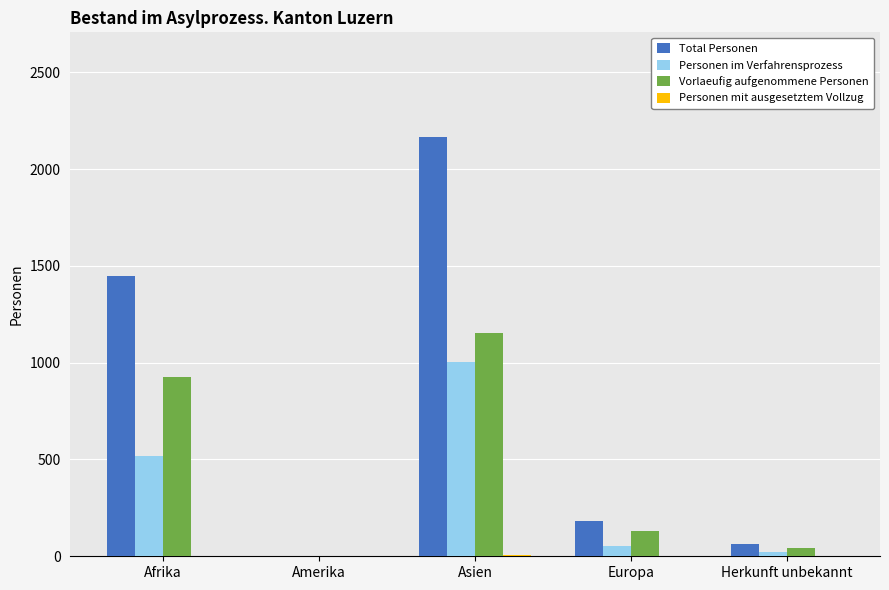

What is the sum of the Personen im Verfahrensprozess values at Herkunft unbekannt and Europa?

73